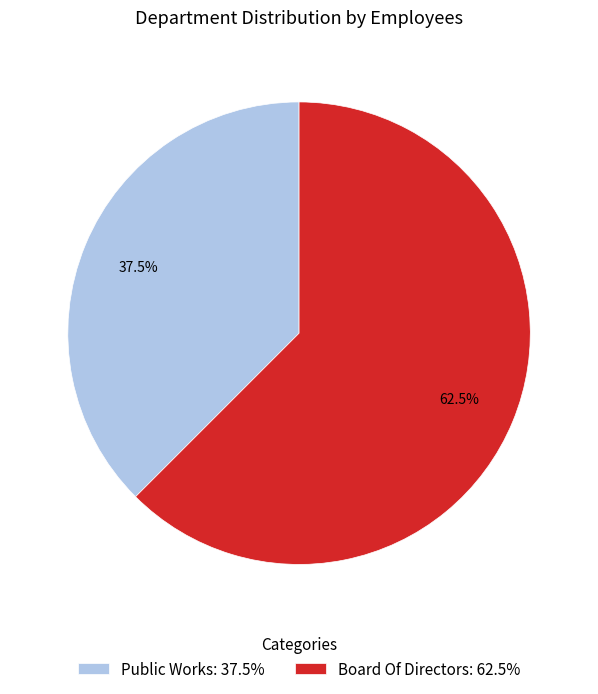

Rank the categories by value from highest to lowest.

Board Of Directors, Public Works